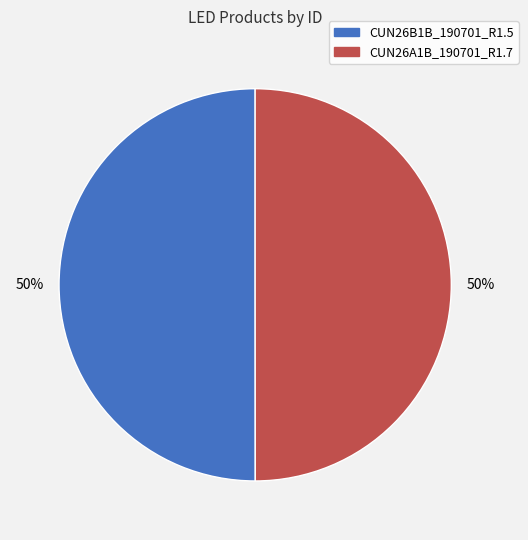

True or false: CUN26B1B_190701_R1.5 accounts for 50% of the total.

True